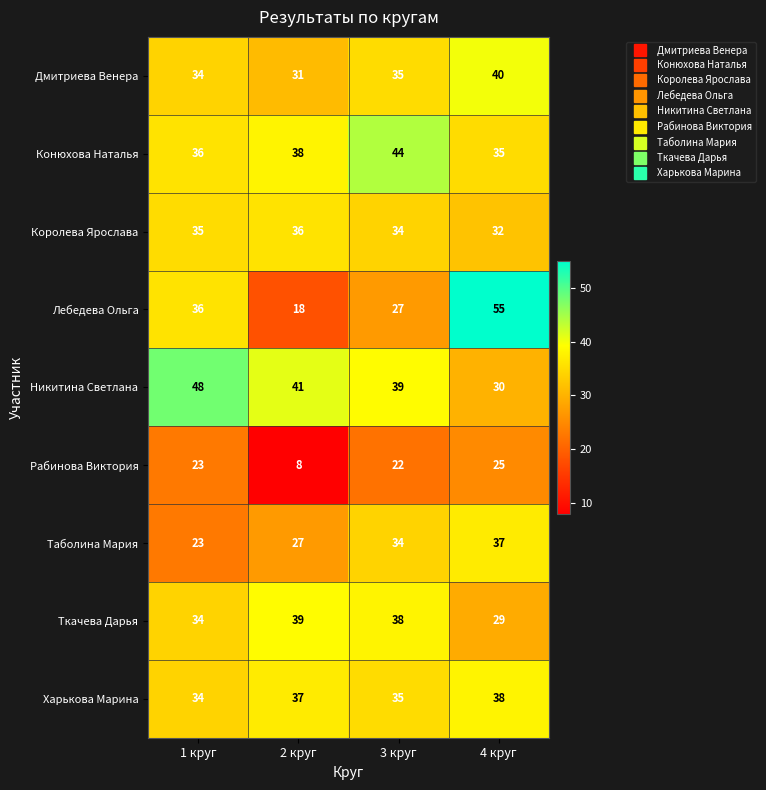

Which series has the widest spread of values?

Лебедева Ольга